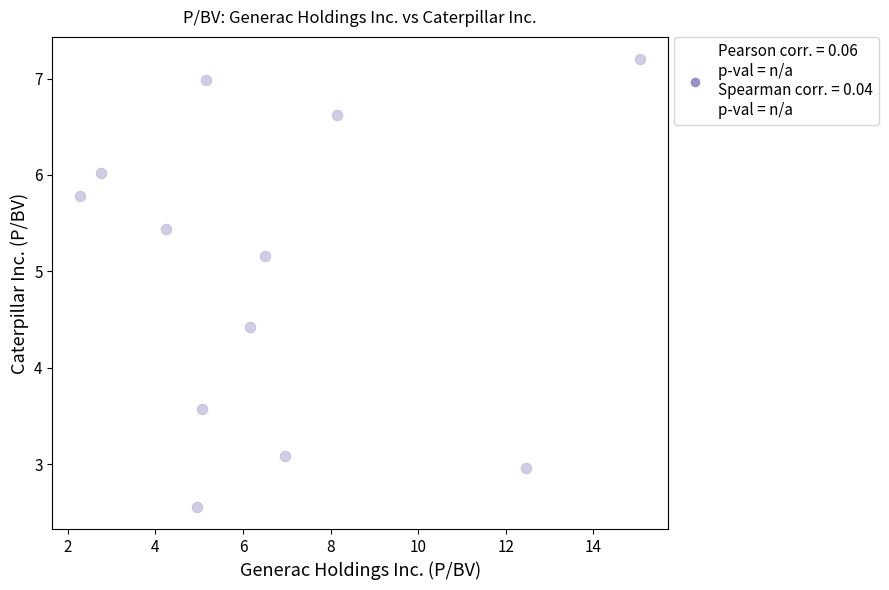

What is the range of Y values (max minus min)?

4.6